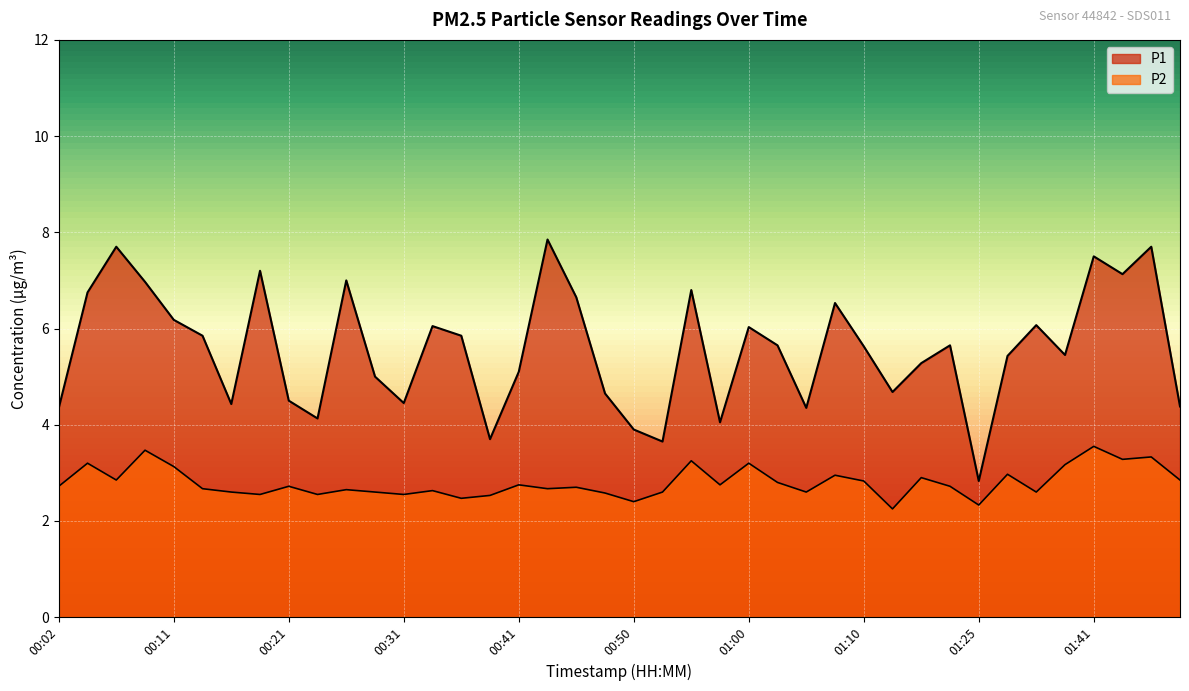

What is the difference between the second highest and minimum values in the P1 series?

4.9